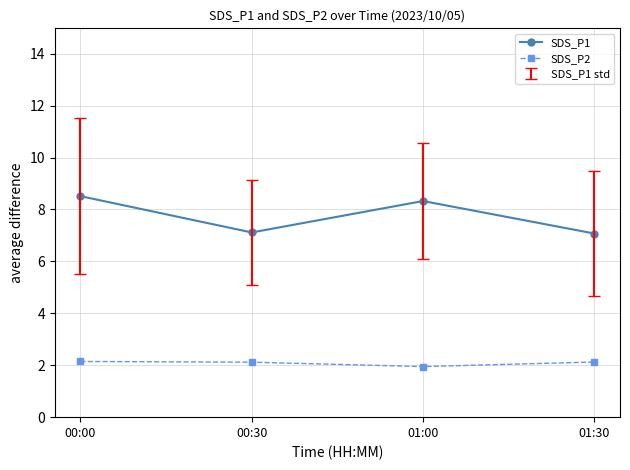

Read the SDS_P1 value at 01:00.

8.3